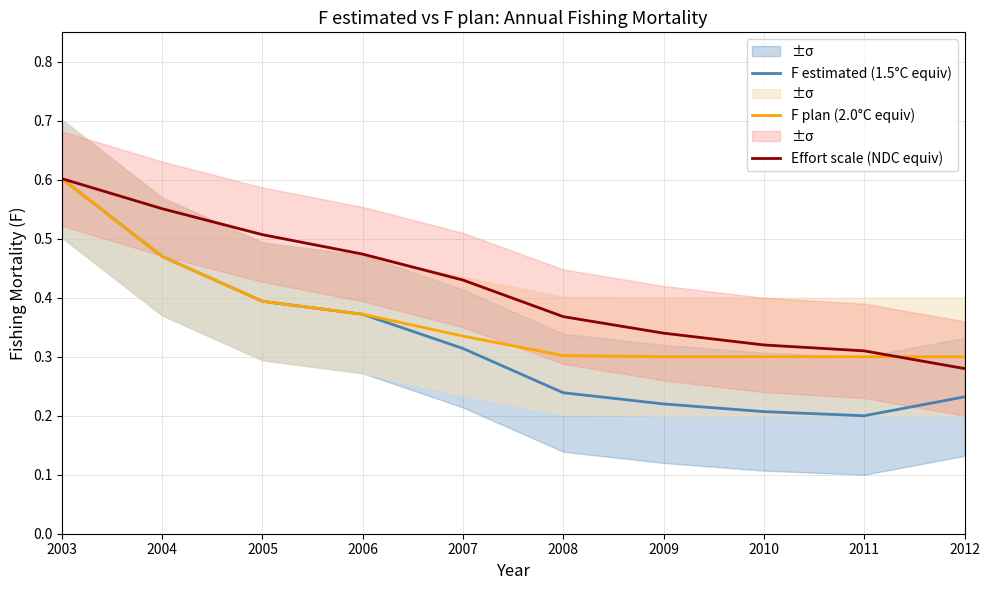

Is it true that F plan (2.0°C equiv) equals 0.3 at 2008?

True